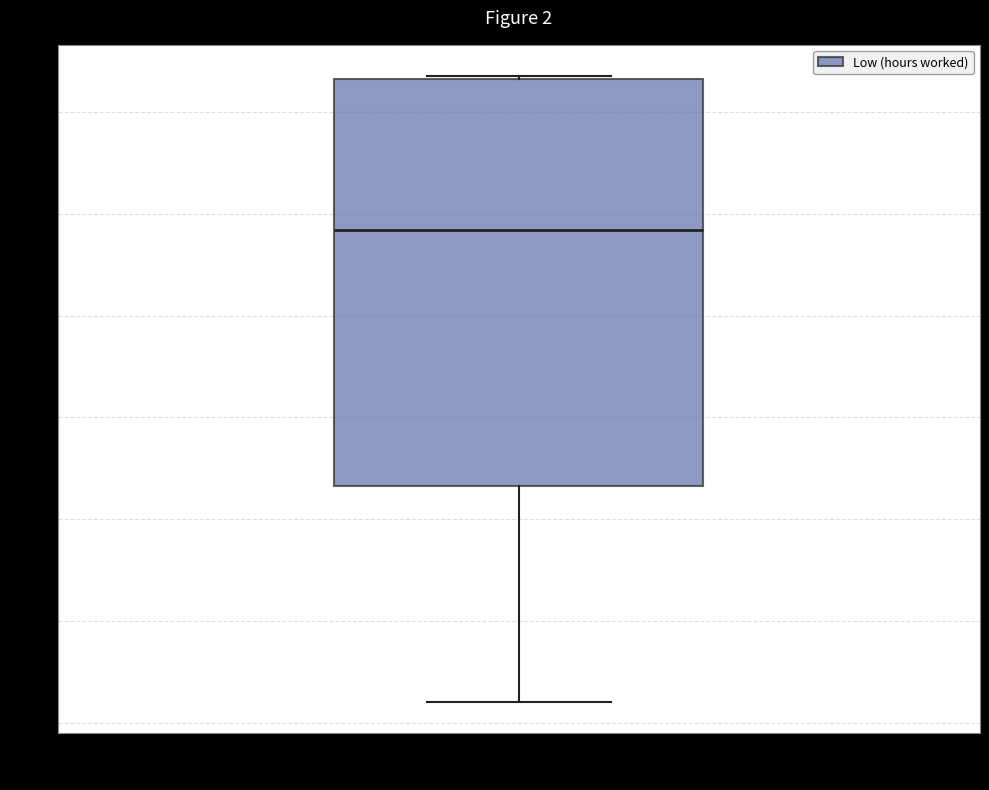

Where does the lower whisker of the box for Employee P0447 (December) end on the y-axis? The values are not printed on the chart, so give them approximately, as read against the axis.

8.2